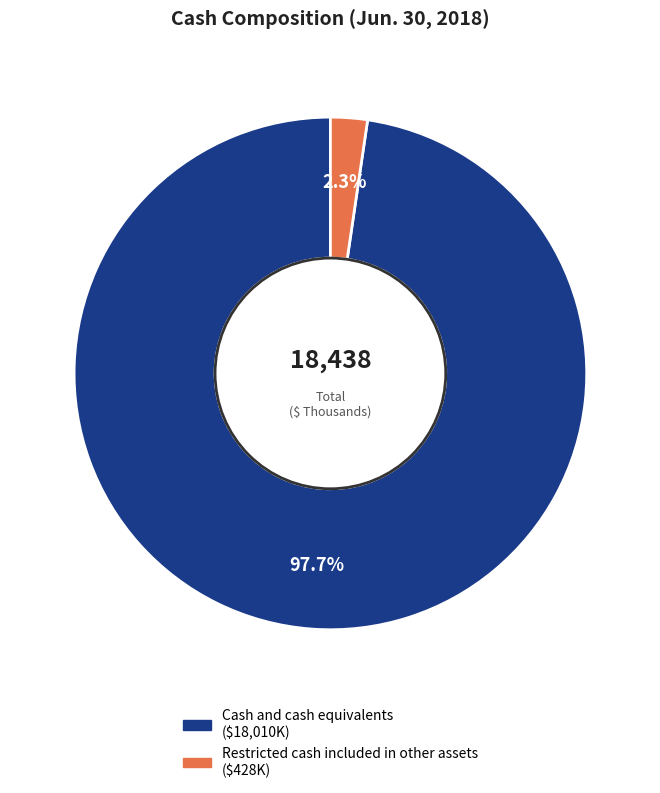

To the nearest percent, what percentage of the pie is Restricted cash included in other assets?

2%